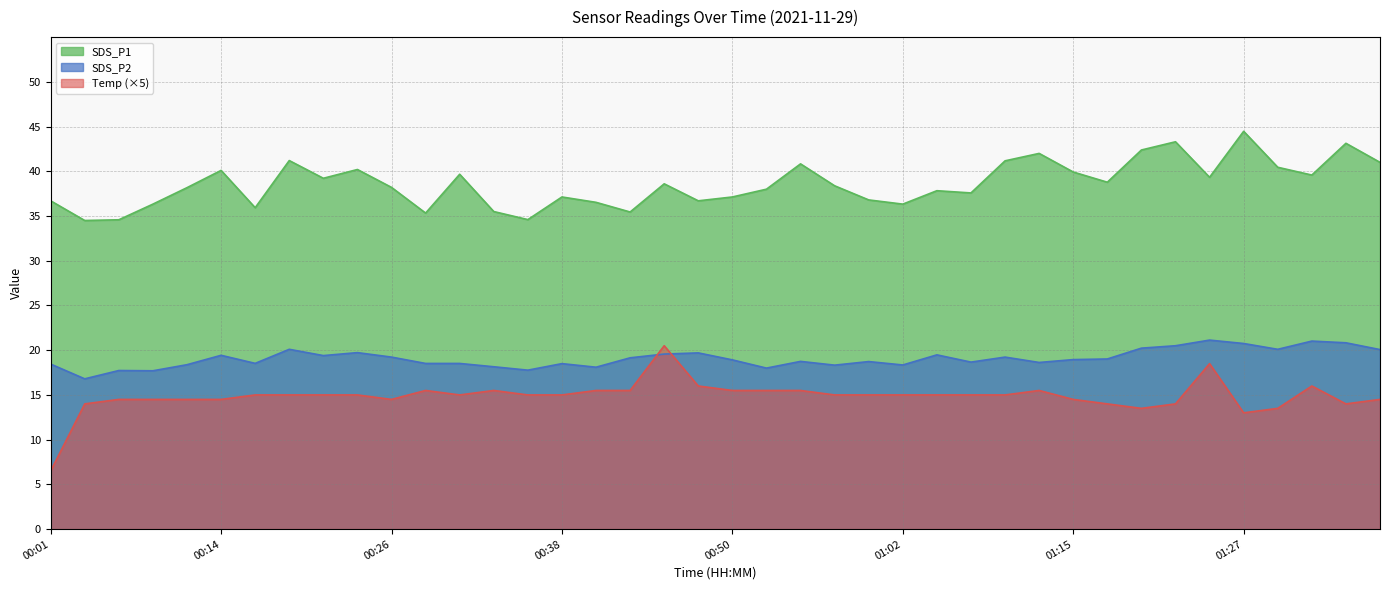

True or false: Temp and SDS_P2 intersect in this chart.

True